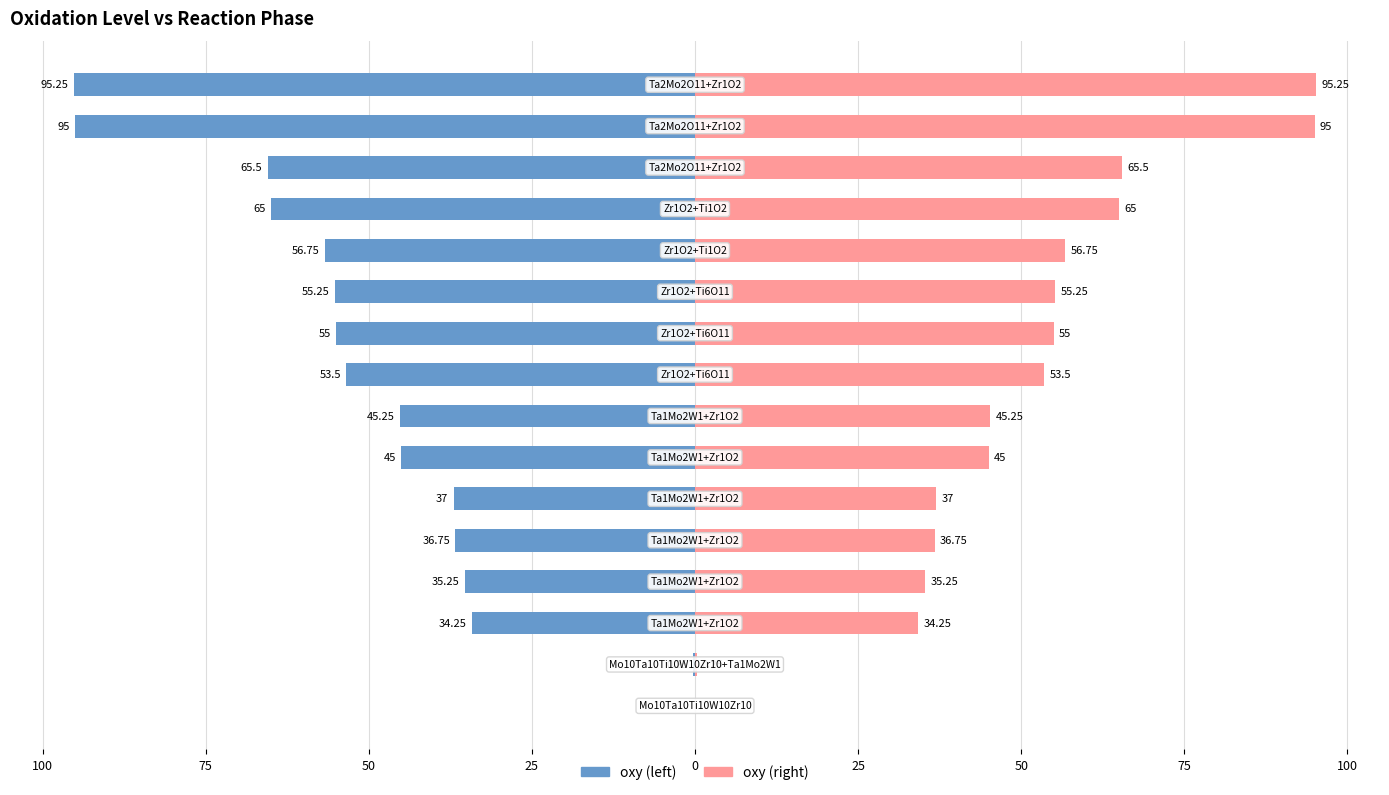

Is the value of oxy (left) at 9 greater than the value of oxy (right) at 12?

No